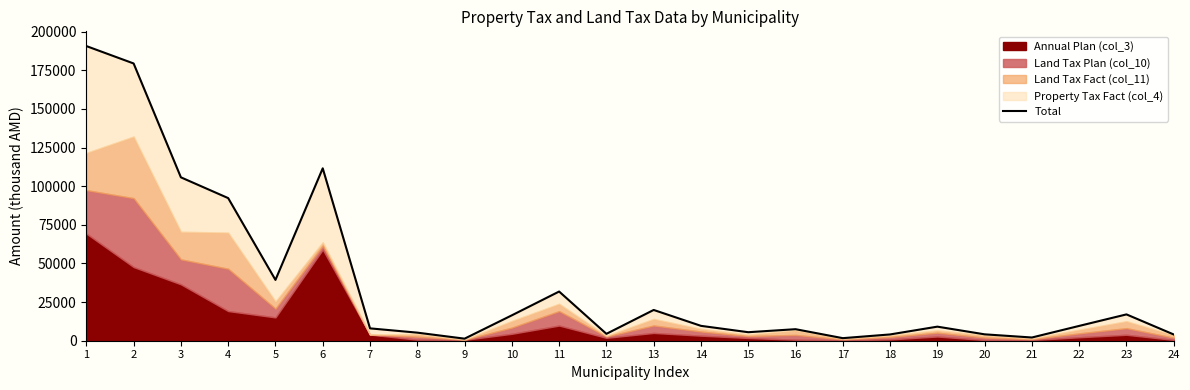

Count the number of values greater than 9591.

12